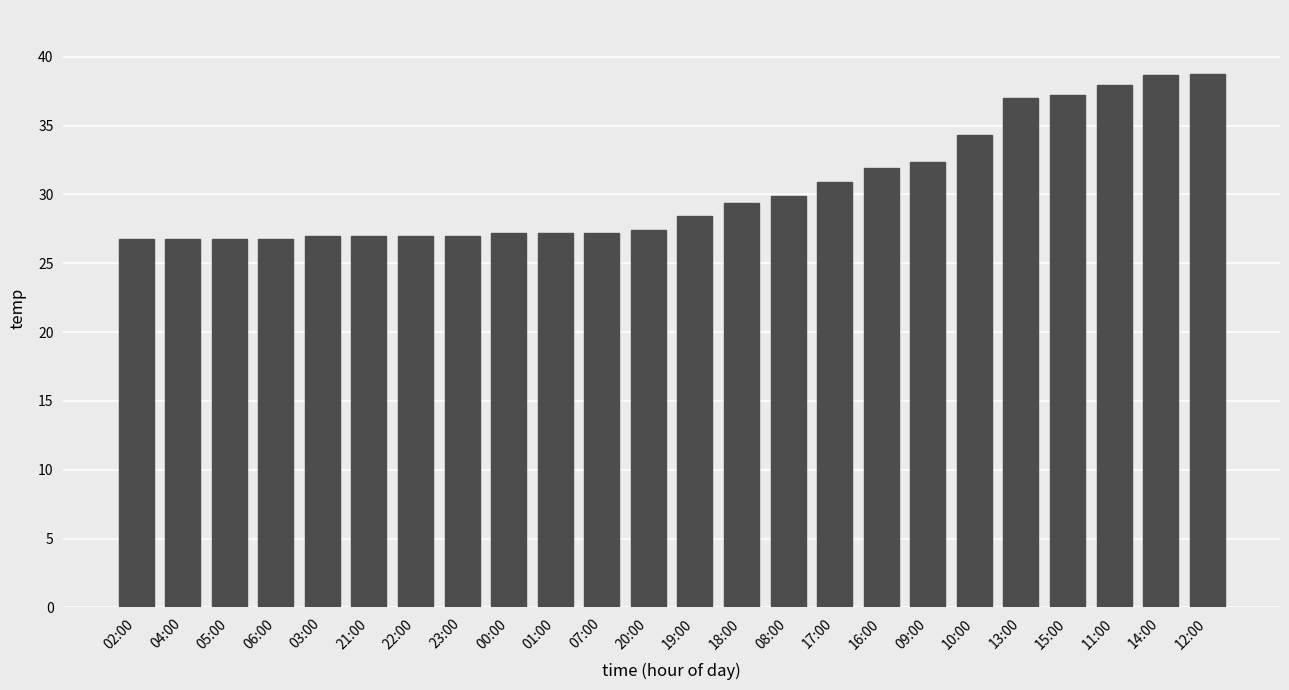

Which has a higher value, 07:00 or 13:00?

13:00